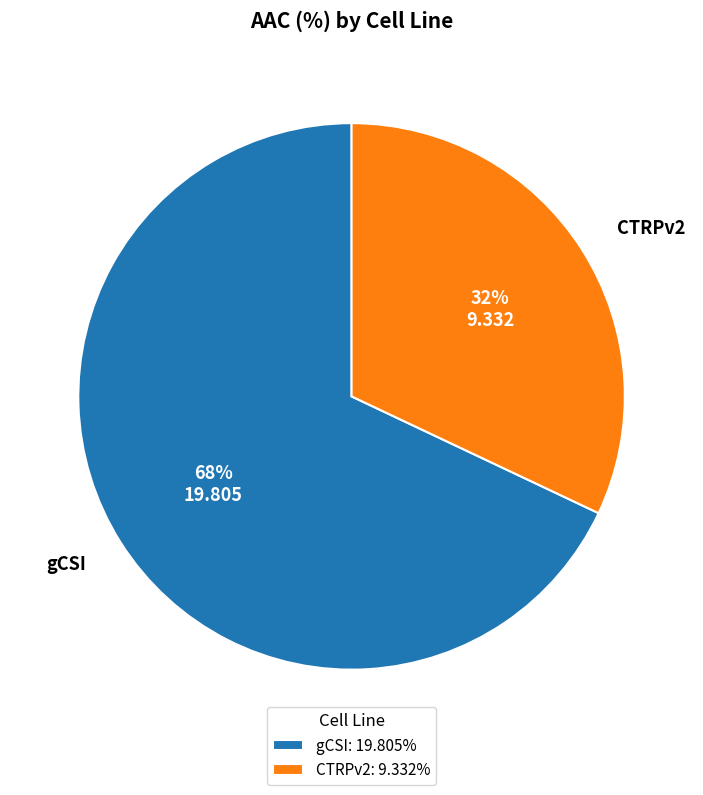

Count the number of slices in the pie.

2